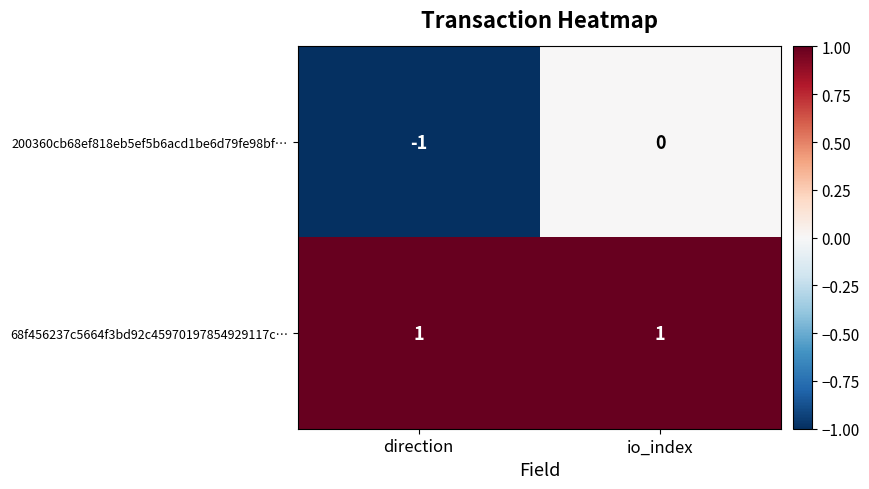

Which series changed the most between direction and io_index?

200360cb68ef818eb5ef5b6acd1be6d79fe98bf…